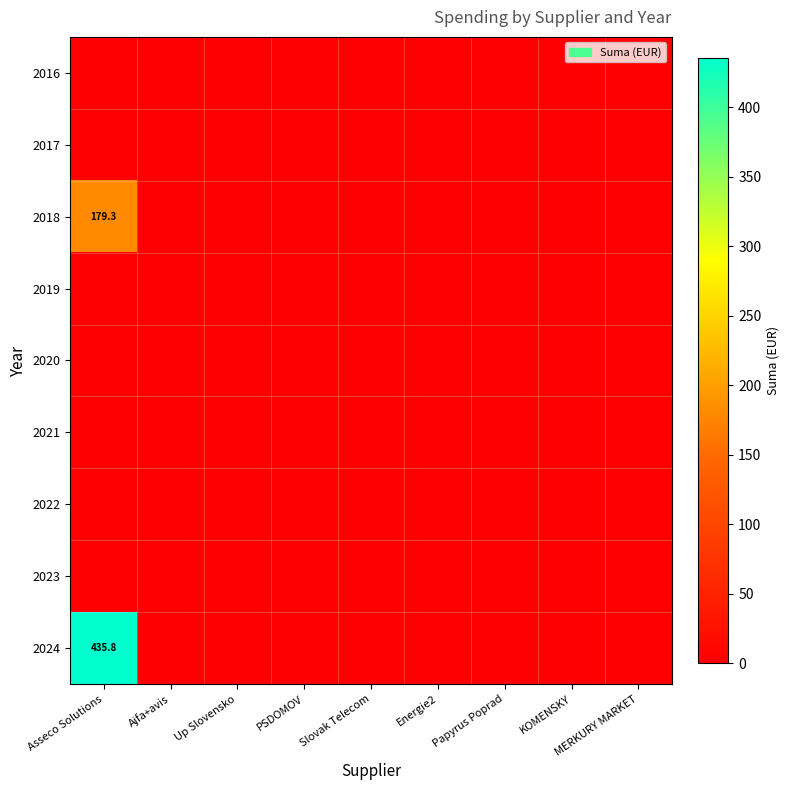

Which series has the widest spread of values?

2024